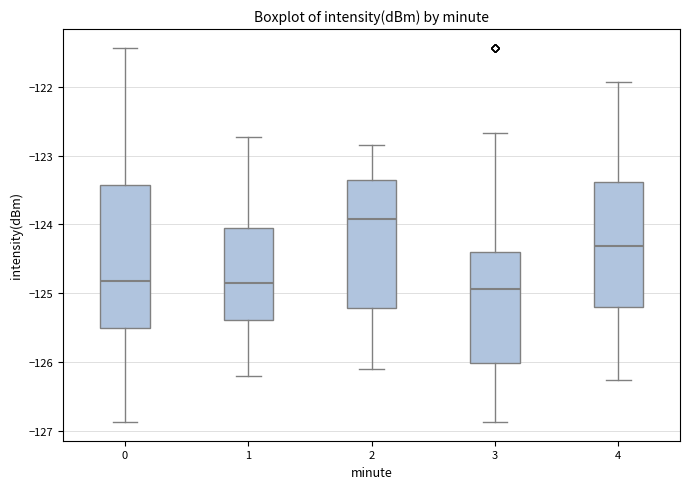

Where does the upper whisker of the box at x = 3 end on the y-axis? The values are not printed on the chart, so give them approximately, as read against the axis.

-122.7